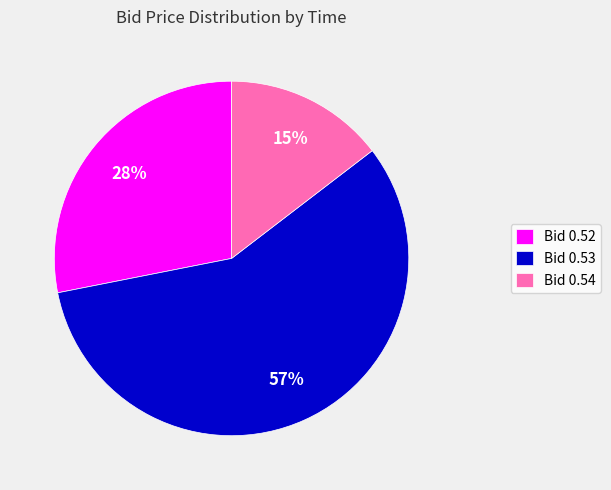

Is there a majority slice in this chart?

Yes